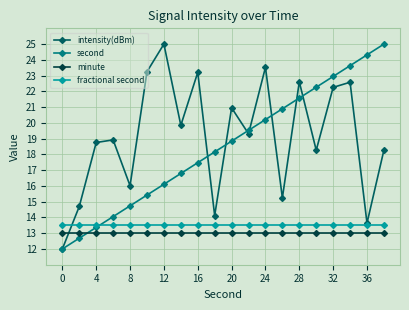

Which series has the largest total across all categories?

intensity(dBm)